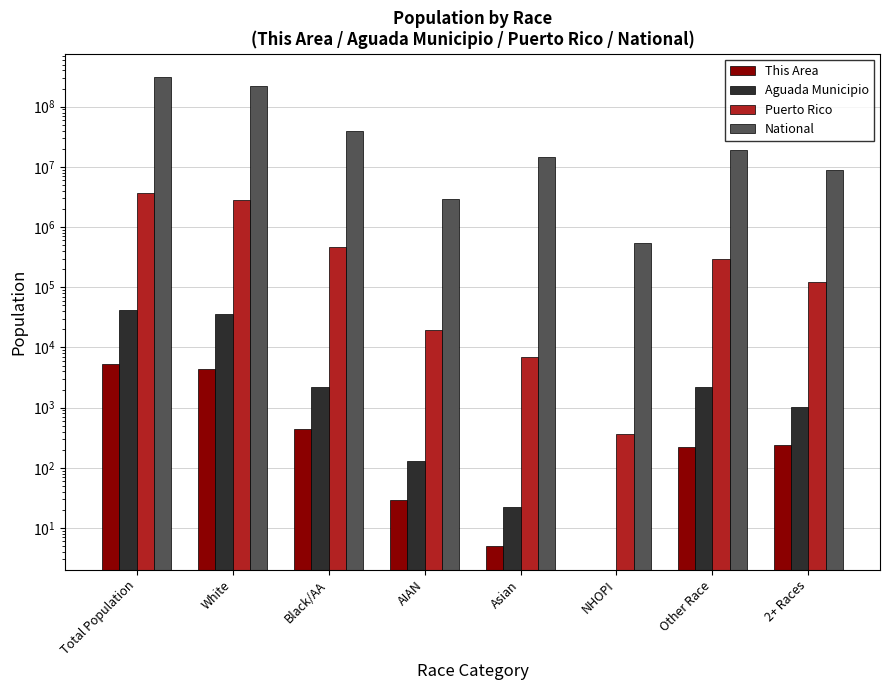

What is the average value of the Aguada Municipio series?

10490